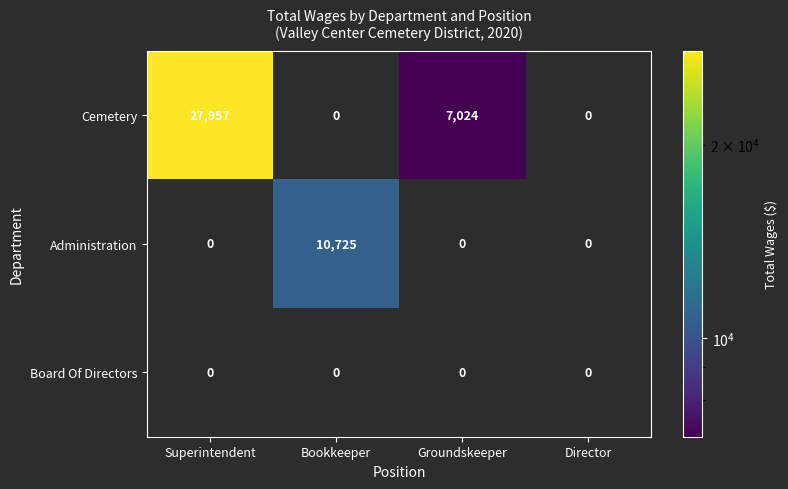

True or false: Cemetery has a value of 17327 at Superintendent.

False